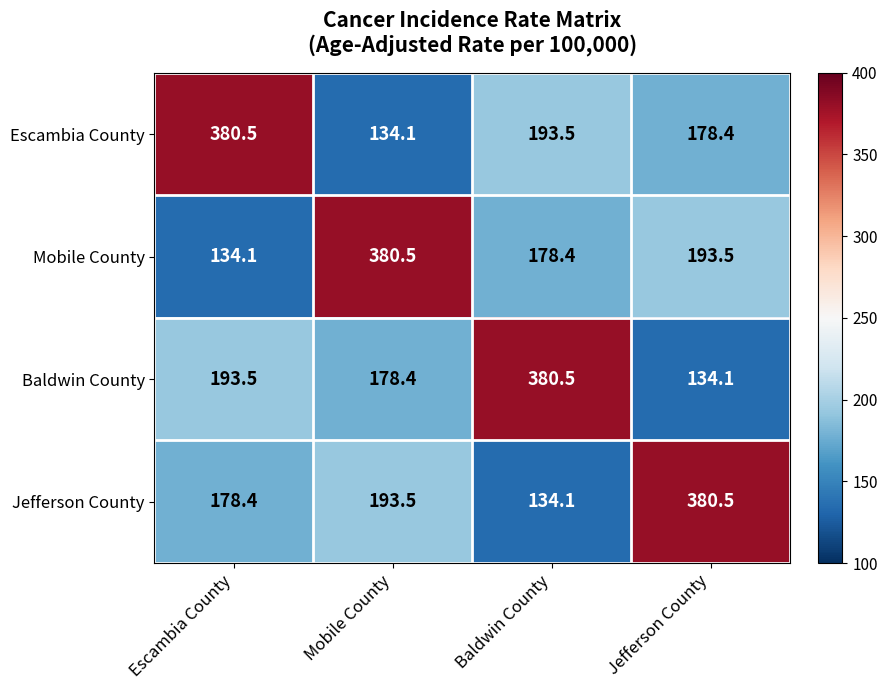

True or false: Baldwin County has a value of 73.4 at Jefferson County.

False